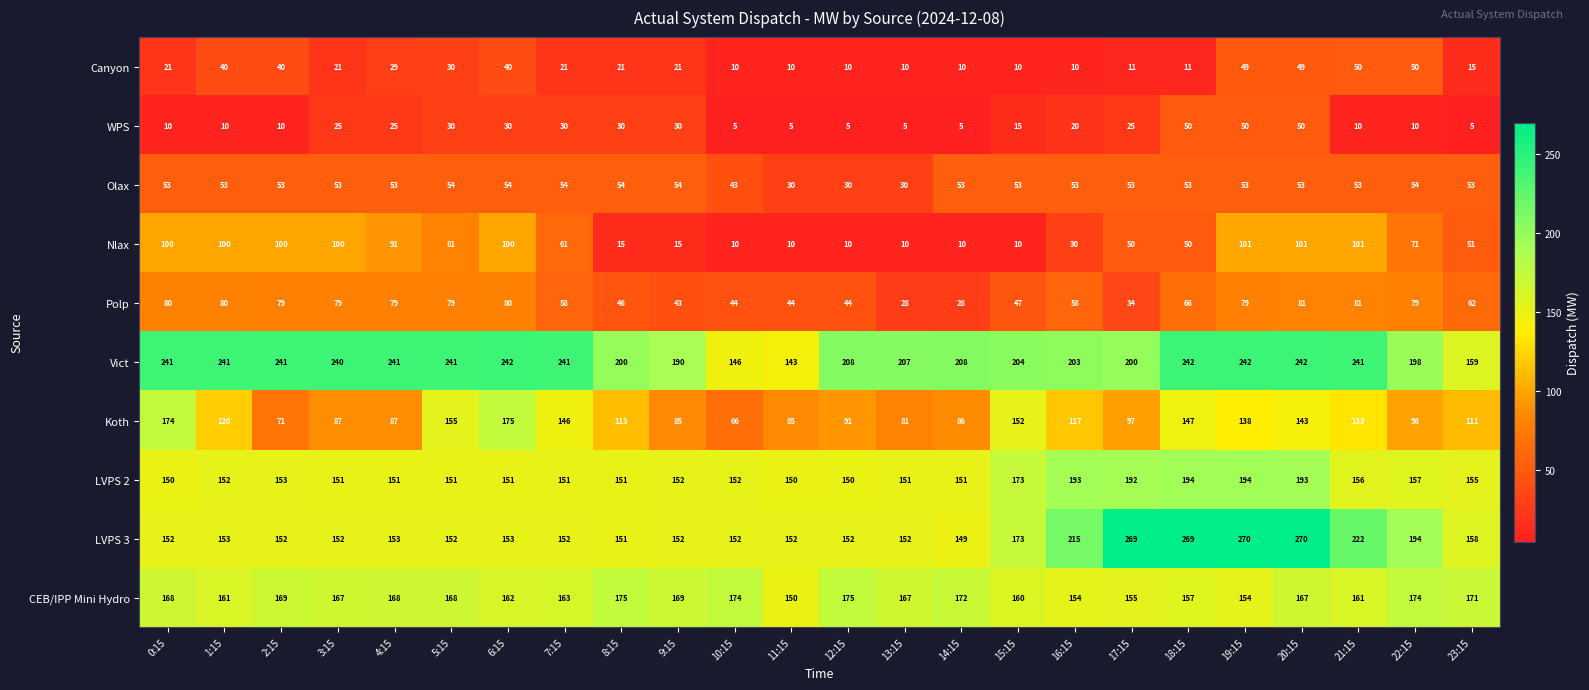

How many distinct data groups are displayed?

10